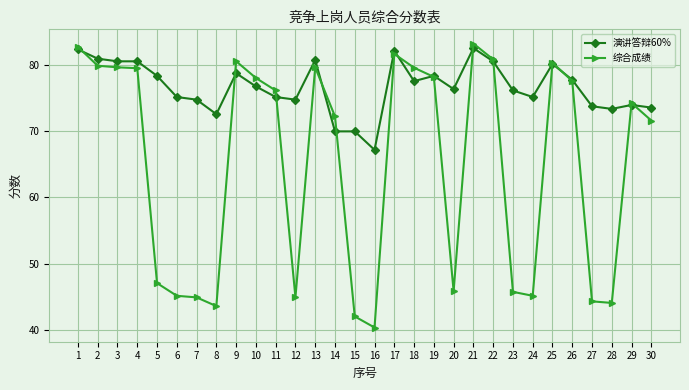

What is the greatest value displayed?

83.3